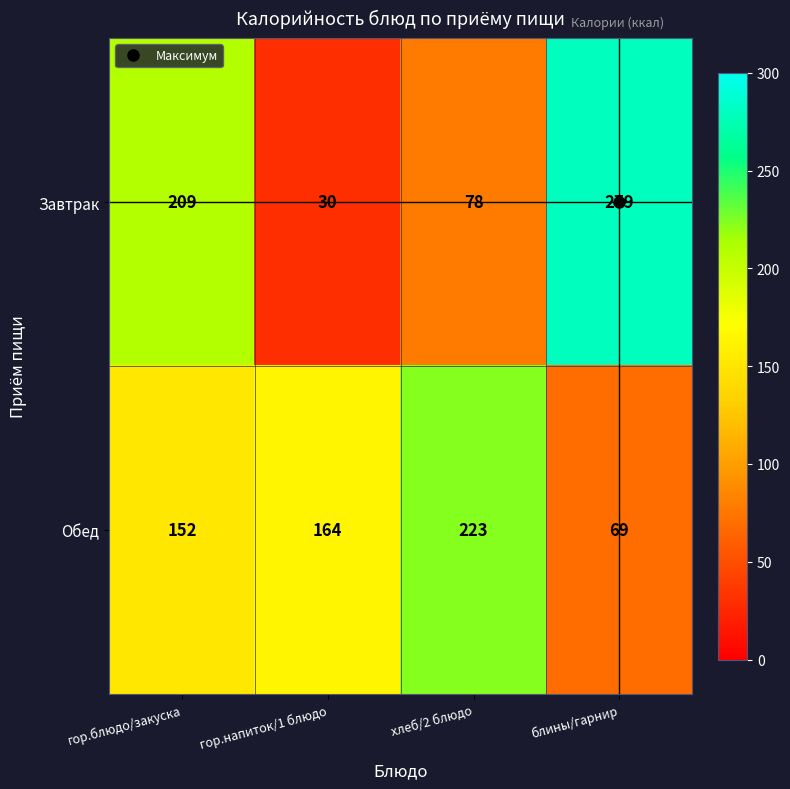

What is the total value across all series at гор.напиток/1 блюдо?

194